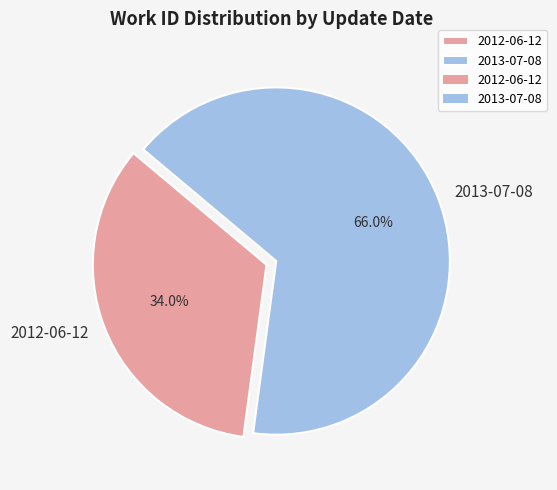

To the nearest percent, what is the average slice percentage?

50%